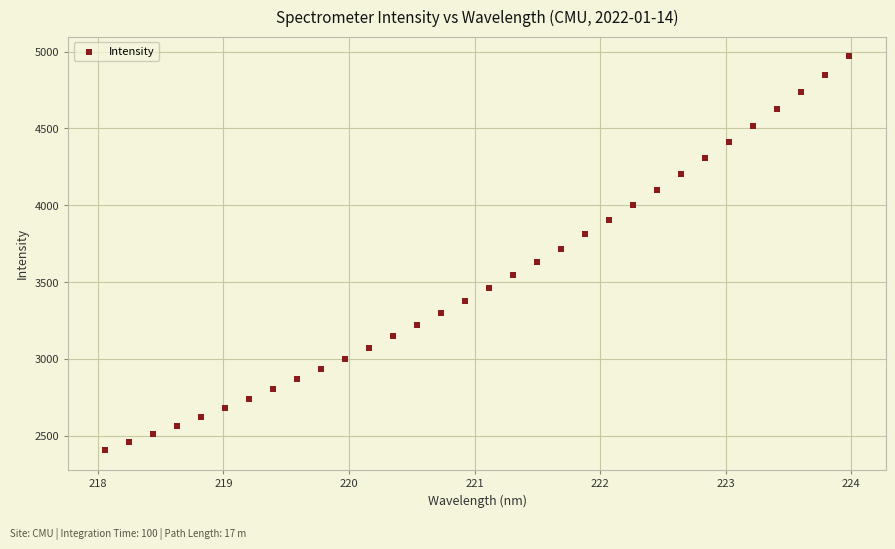

What is the range of Y values (max minus min)?

2563.1